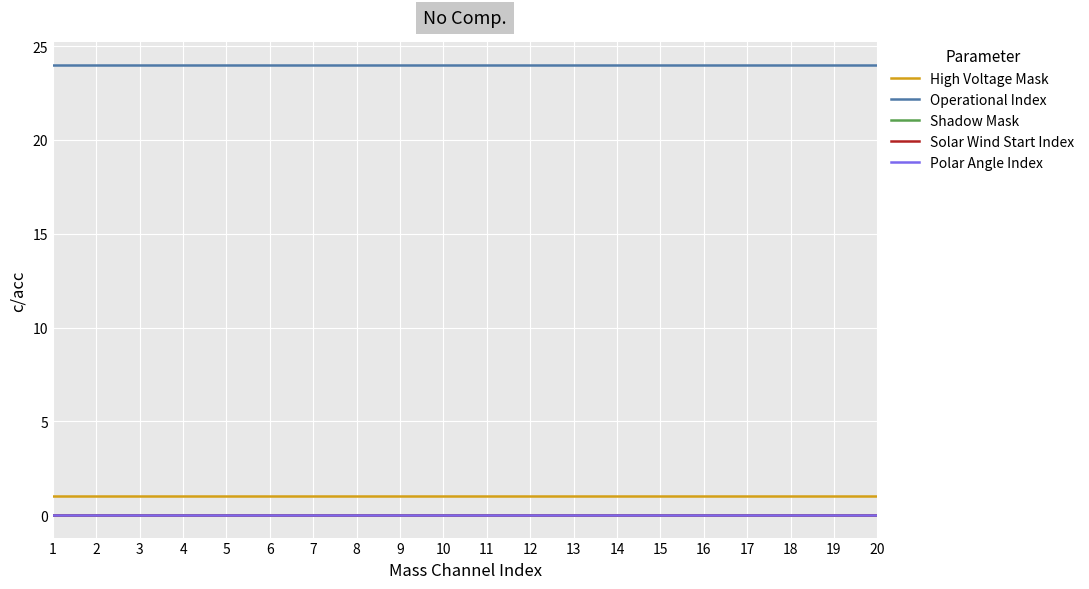

What is the total value across all series at 7?

25